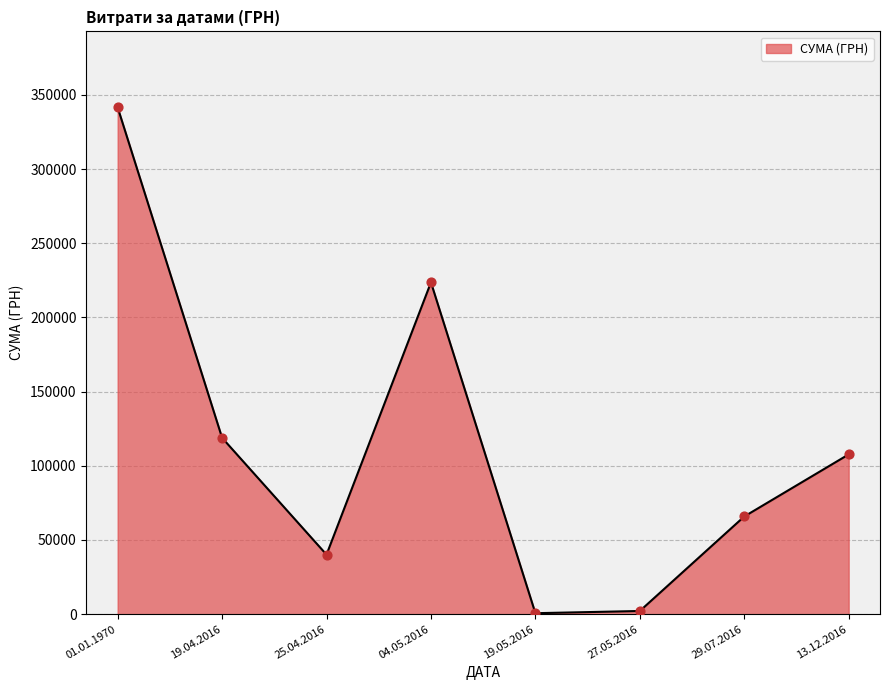

What is the ratio of the value at 04.05.2016 to the value at 01.01.1970?

0.7